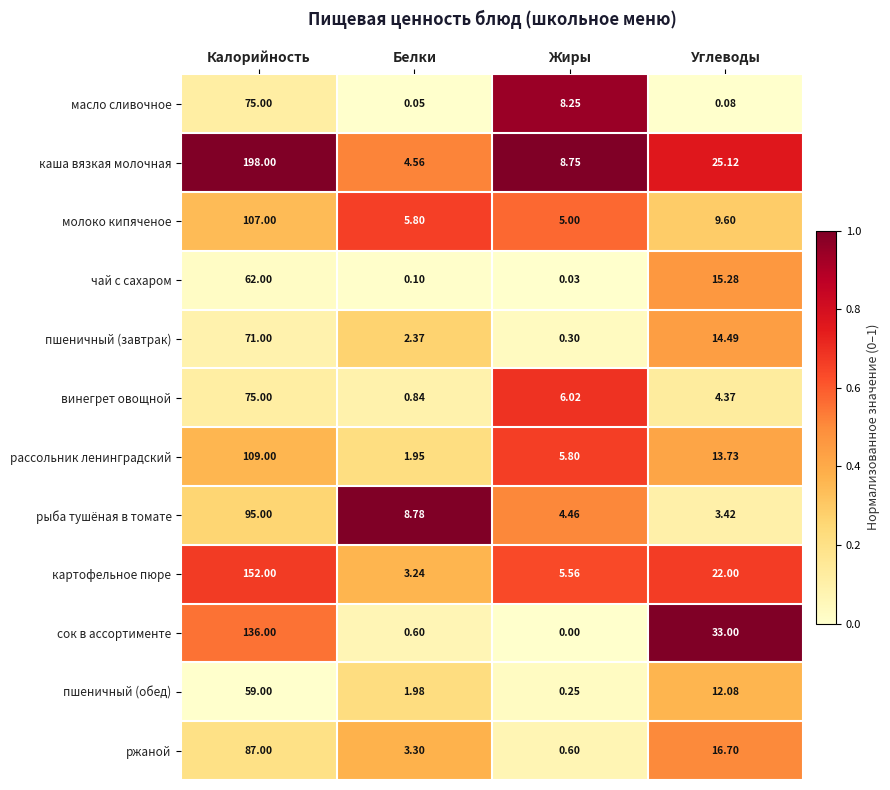

Is the value of молоко кипяченое at Углеводы greater than the value of масло сливочное at Калорийность?

No